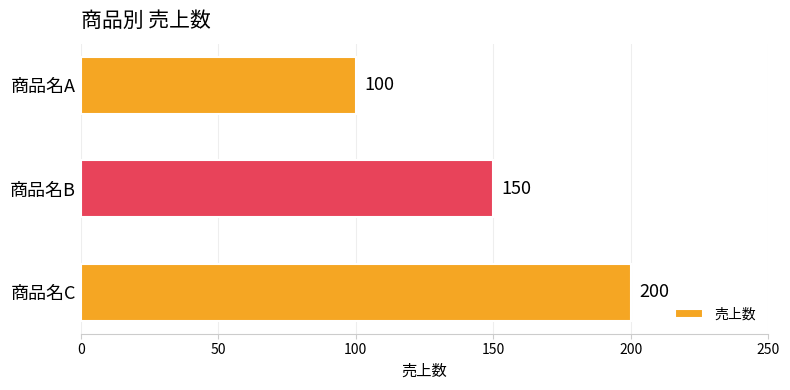

True or false: the data shows 100 at 商品名B.

False